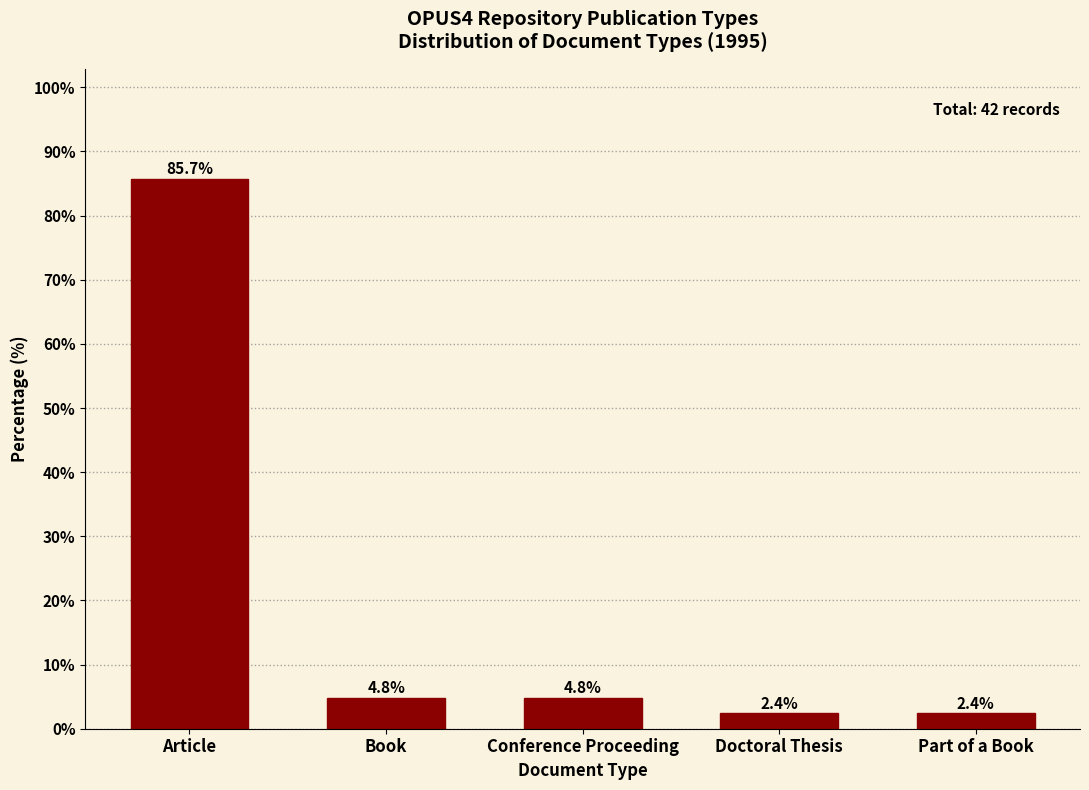

Reading left to right, transcribe all the data shown in this chart.

Article=85.7	Book=4.8	Conference Proceeding=4.8	Doctoral Thesis=2.4	Part of a Book=2.4